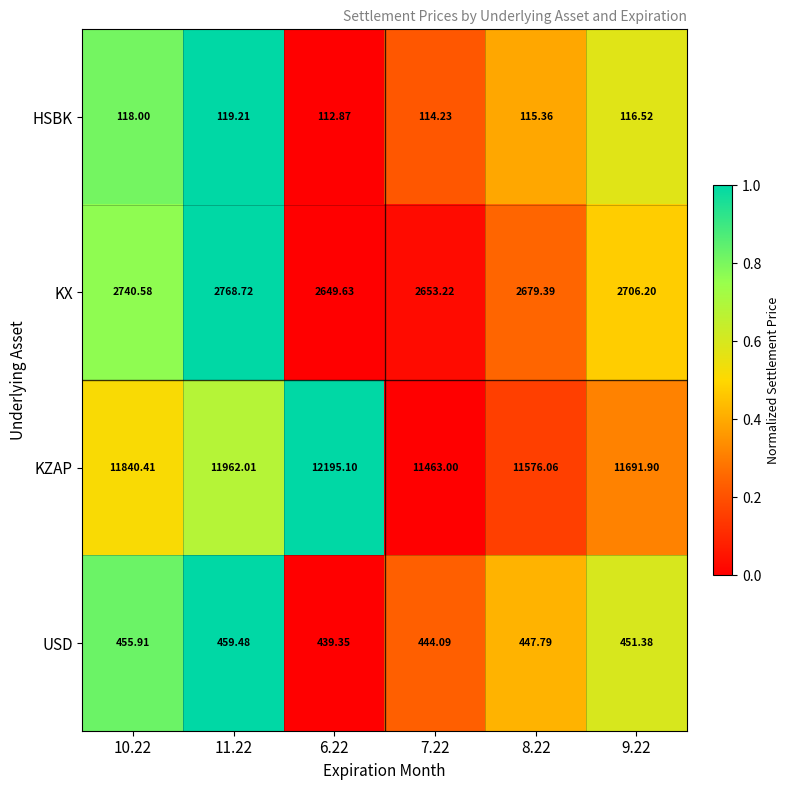

Which series has the largest total across all categories?

KZAP